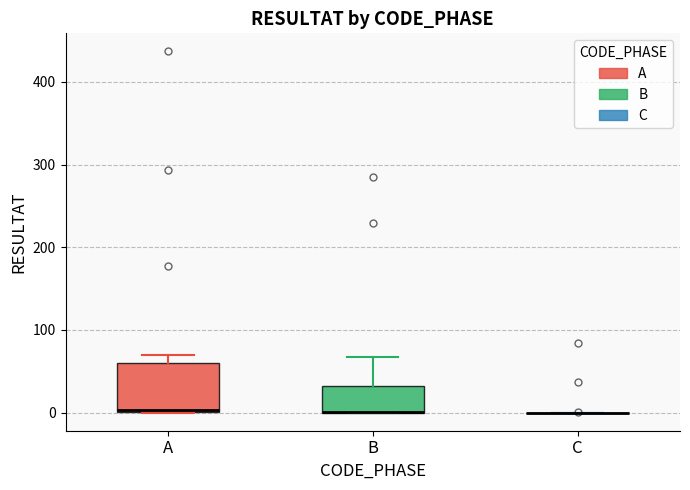

Reading left to right, transcribe this box plot: for each box, give where its median line is, the range the box spans, and where its two whiskers end, as read against the y-axis. The values are not printed on the chart, so give them approximately, as read against the axis.

A: median 0, box 0 to 60, whiskers 0 to 70
B: median 0 (drawn on the box's lower edge), box 0 to 30, whiskers 0 to 70
C: box collapsed to a line at 0, whiskers 0 to 0